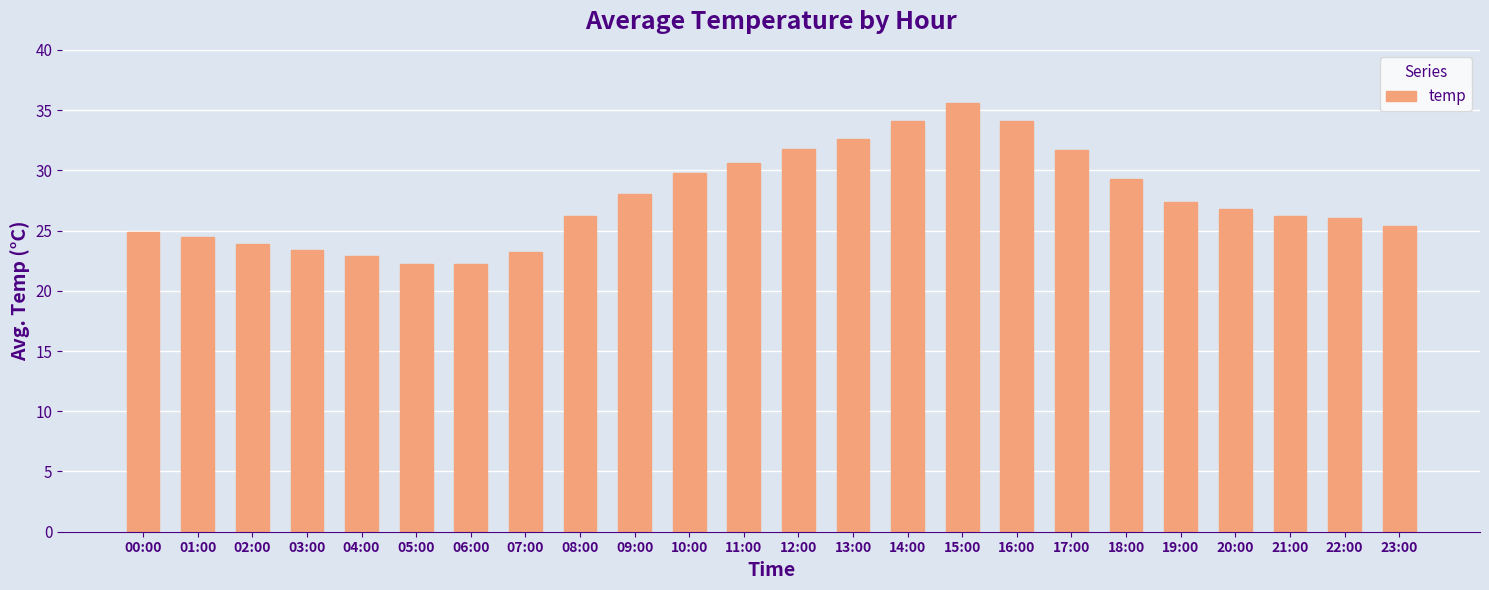

What is the label of the 23rd bar from the left?

22:00